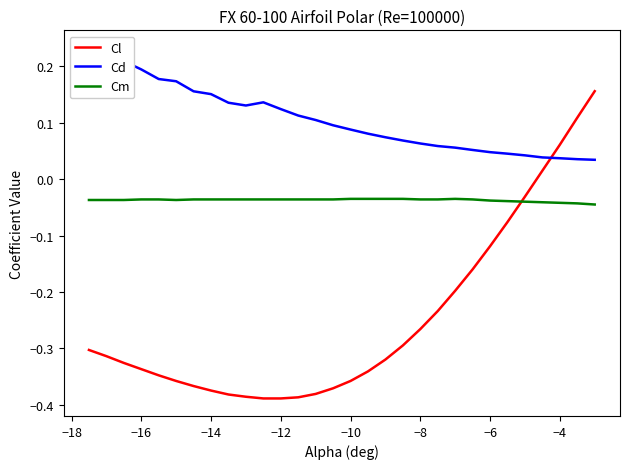

True or false: Cm and Cl intersect in this chart.

True